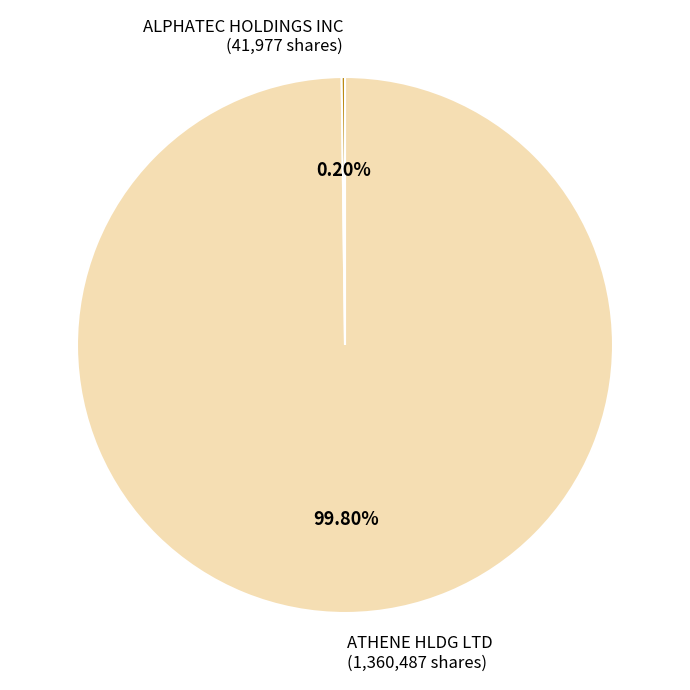

Which slice is the largest?

ATHENE HLDG LTD